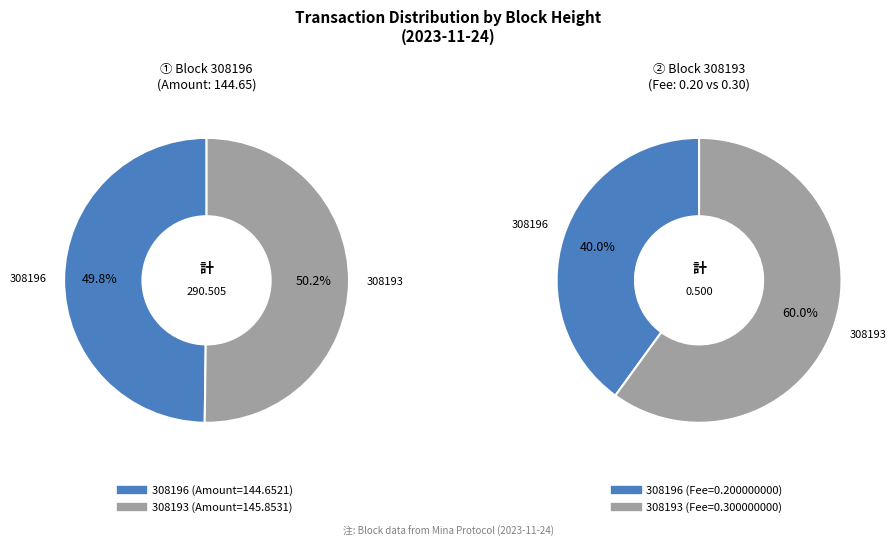

Which slice represents more than half of the pie?

308193